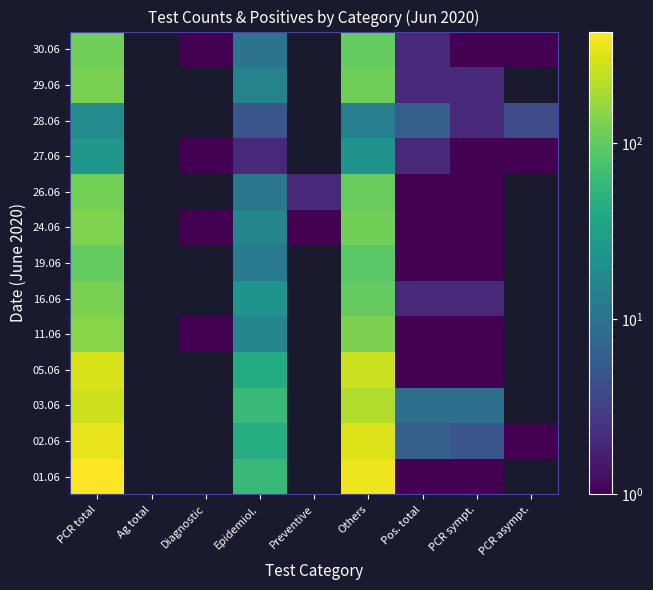

What is the total value across all series at Preventive?

3